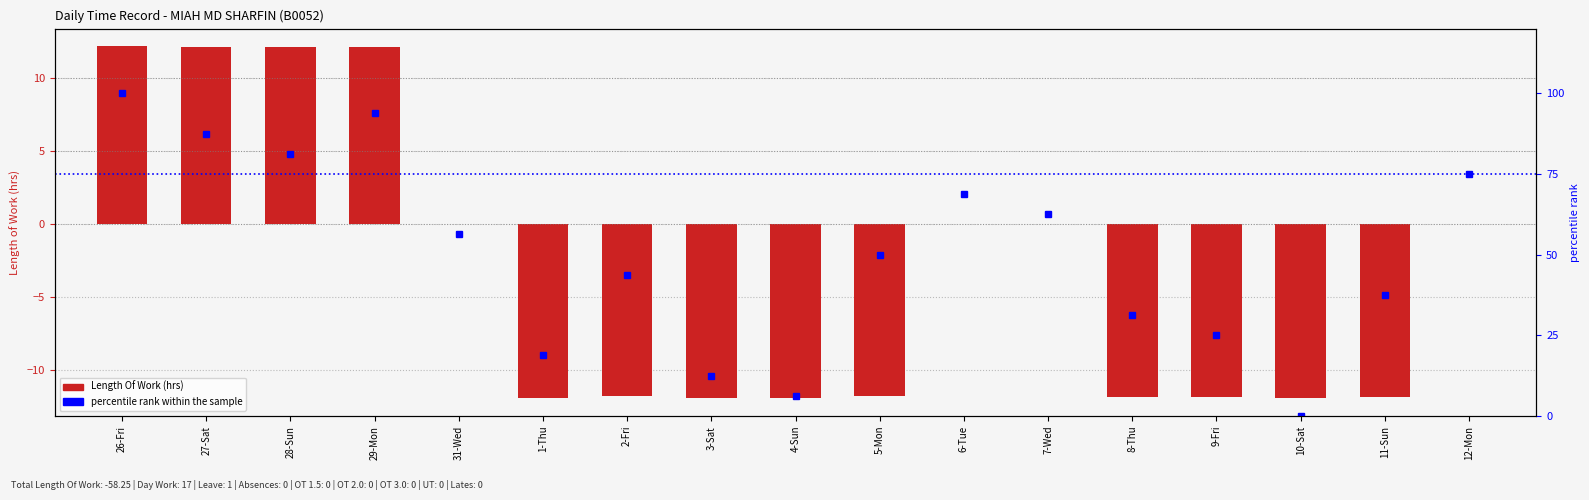

True or false: percentile rank within the sample has a value of 34.4 at 31-Wed.

False